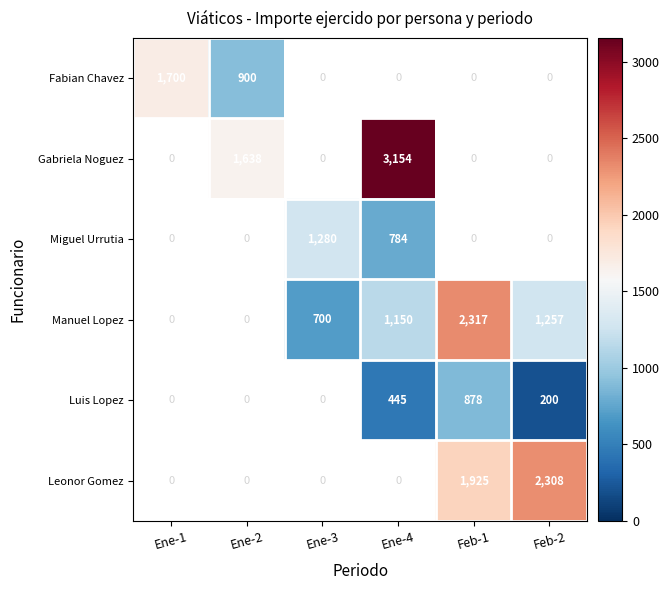

True or false: Manuel Lopez has a value of 512 at Ene-4.

False